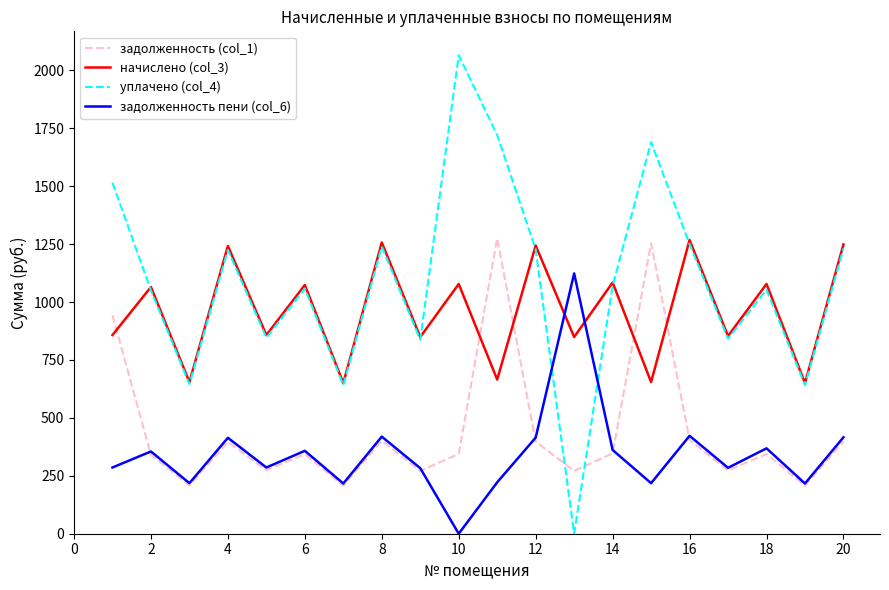

What is the maximum value shown in the chart?

2065.1